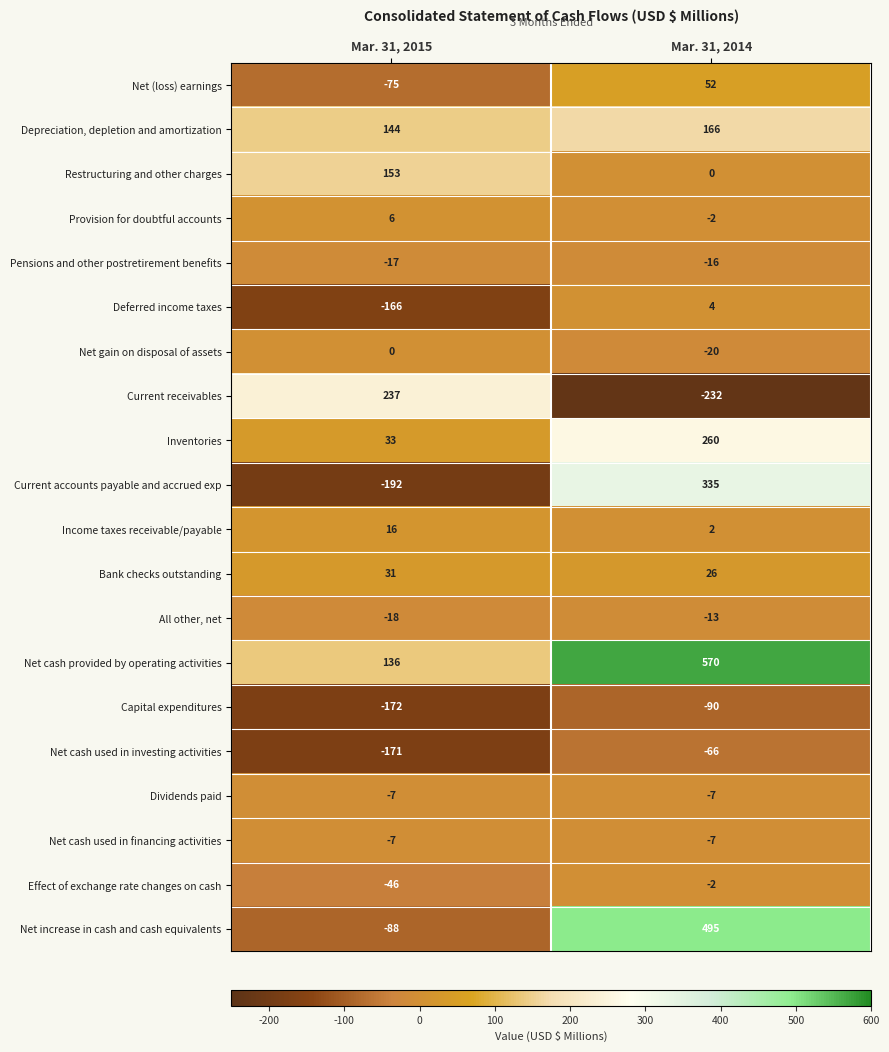

Is it true that Income taxes receivable/payable equals 1 at Mar. 31, 2014?

False